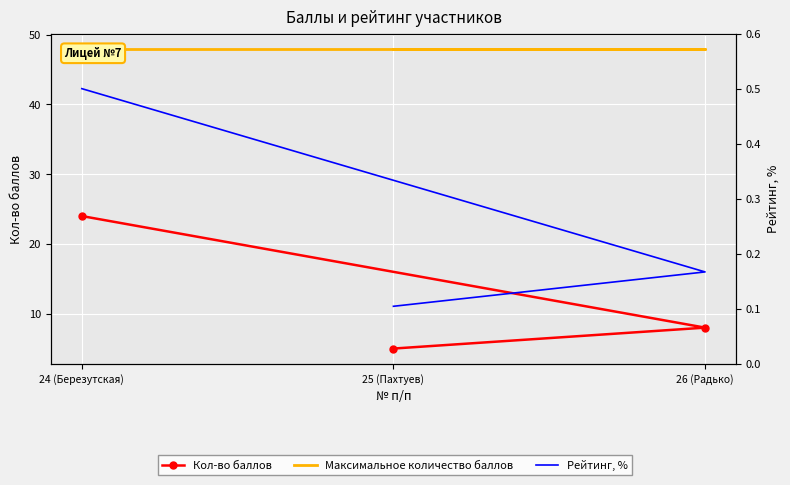

Is the value of Рейтинг, % at 26 (Радько) greater than the value of Максимальное количество баллов at 25 (Пахтуев)?

No